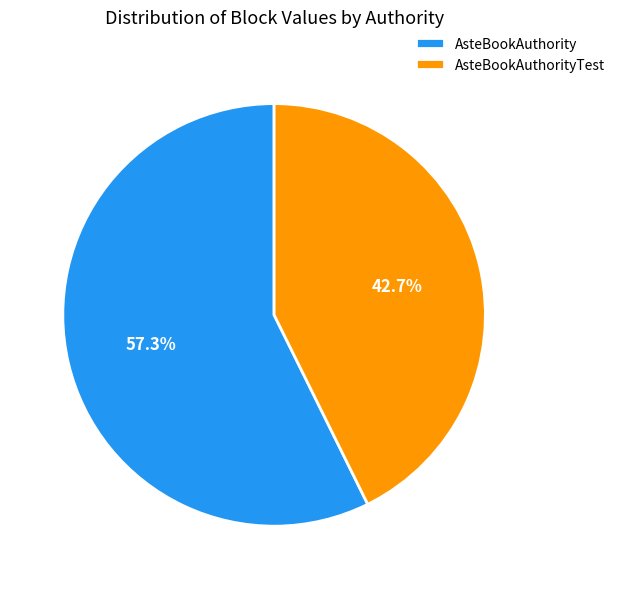

To the nearest percent, what is the combined percentage of AsteBookAuthorityTest and AsteBookAuthority?

100%